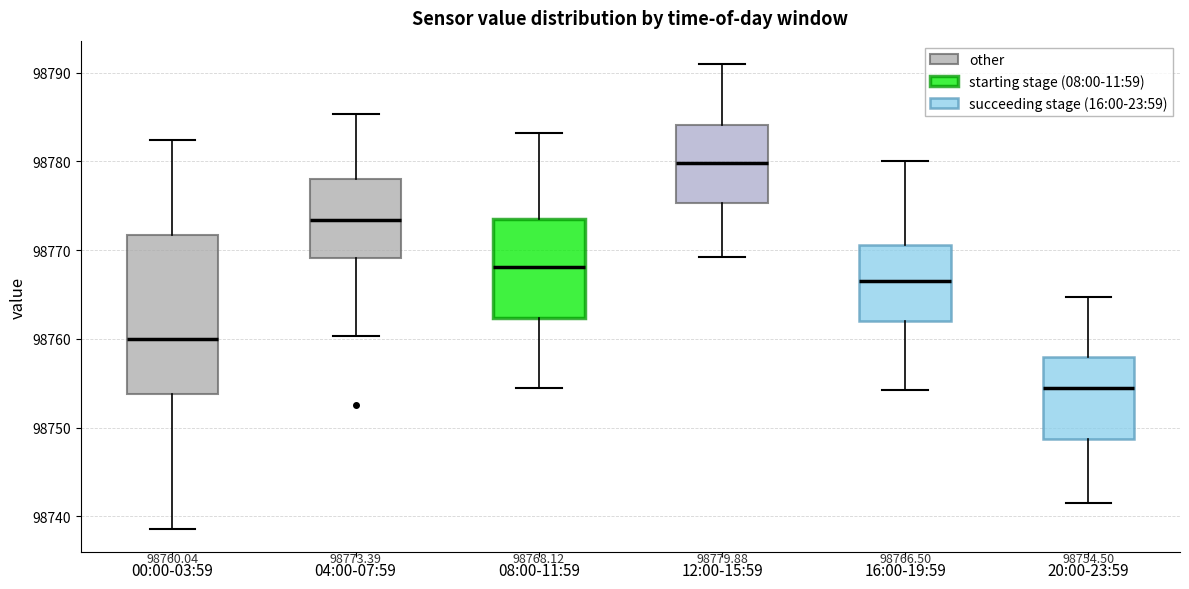

Which box's median line is the highest?

12:00-15:59